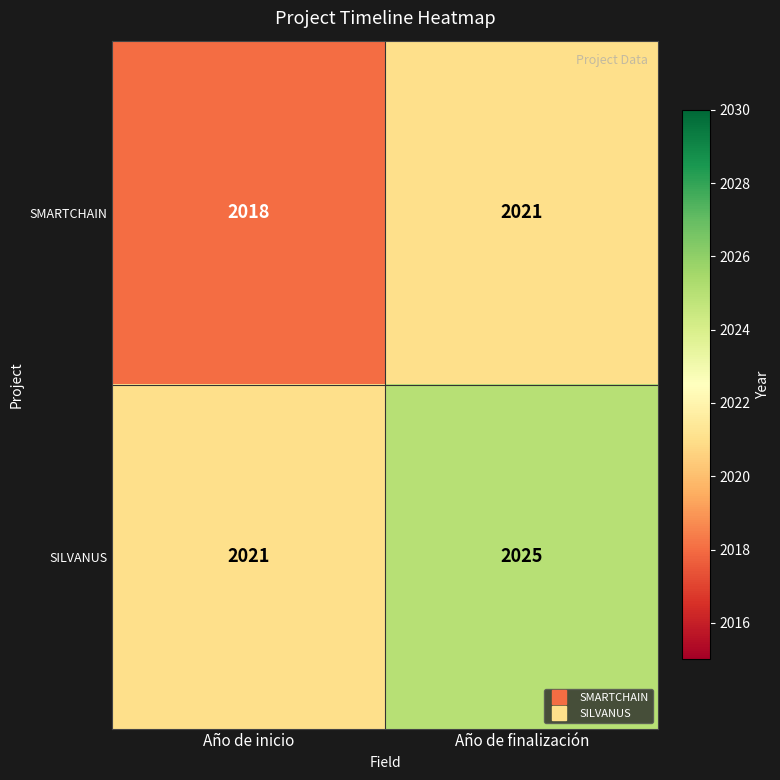

The value of SMARTCHAIN at Año de inicio is 2018. True or false?

True